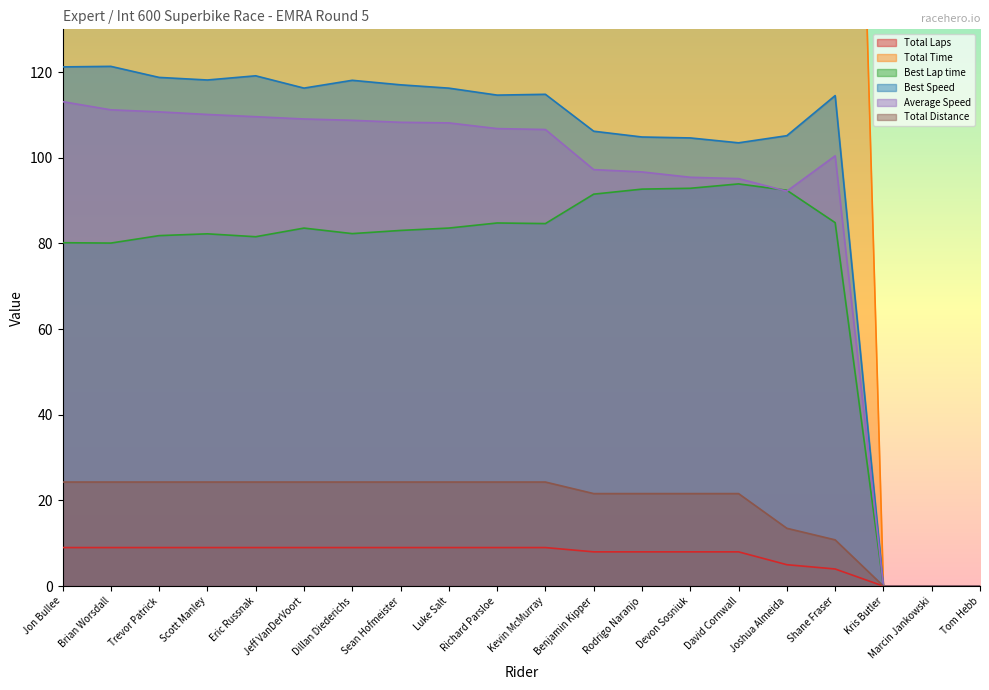

What is the average value of the Best Speed series?

96.7